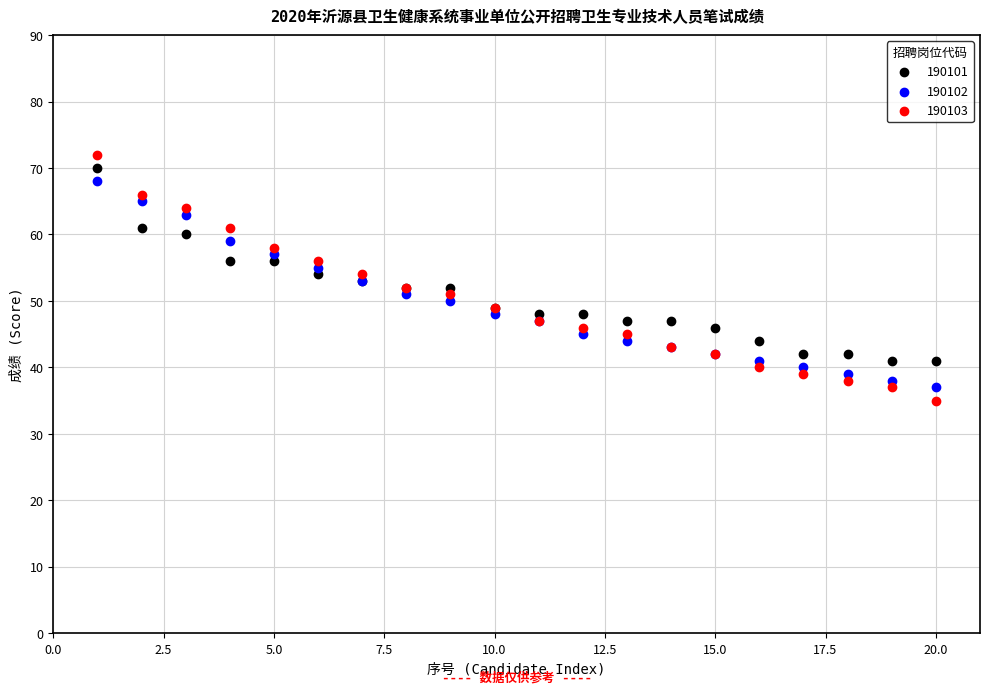

Which series reaches the minimum Y coordinate?

190103